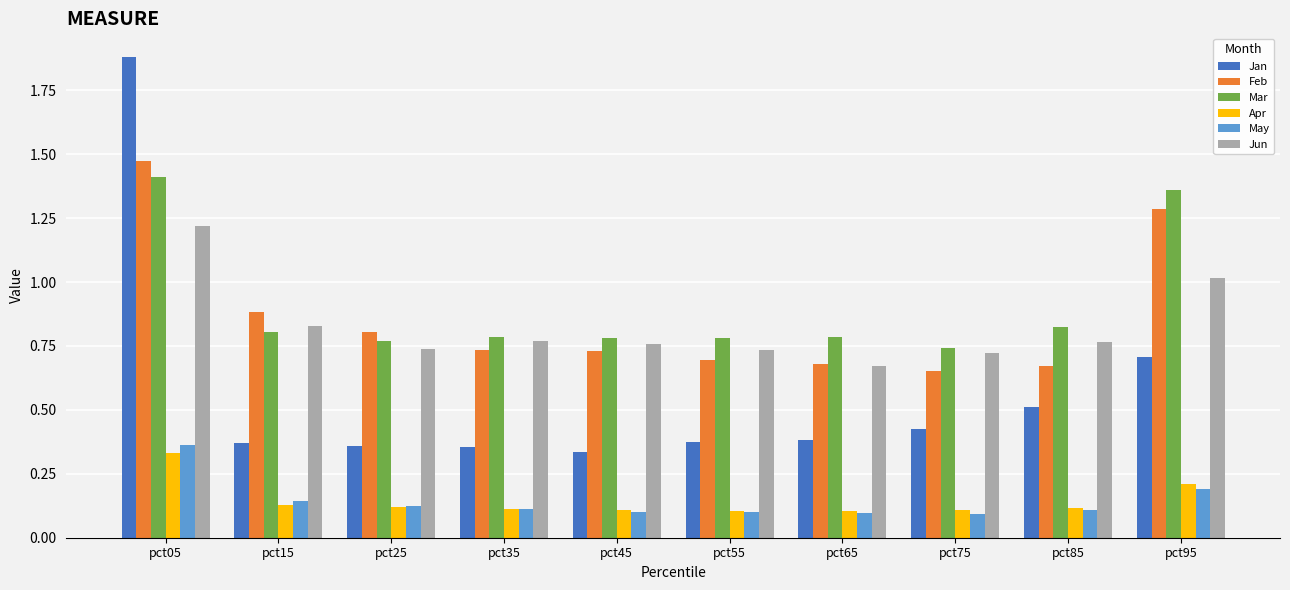

What is the total value across all series at pct55?

2.8